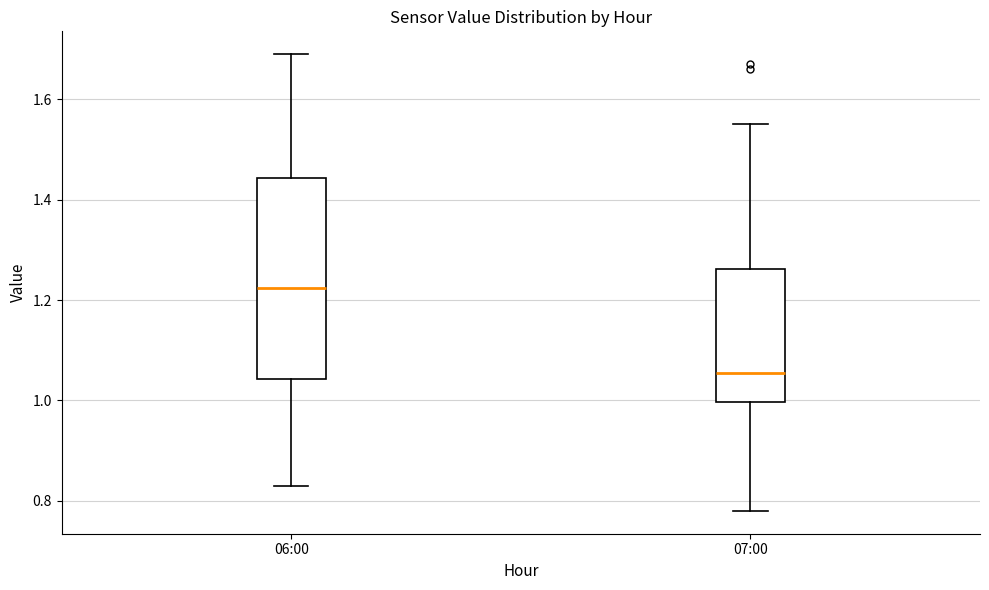

Reading left to right, transcribe this box plot: for each box, give where its median line is, the range the box spans, and where its two whiskers end, as read against the y-axis. The values are not printed on the chart, so give them approximately, as read against the axis.

06:00: median 1.22, box 1.04 to 1.44, whiskers 0.84 to 1.70
07:00: median 1.06, box 1.00 to 1.26, whiskers 0.78 to 1.56